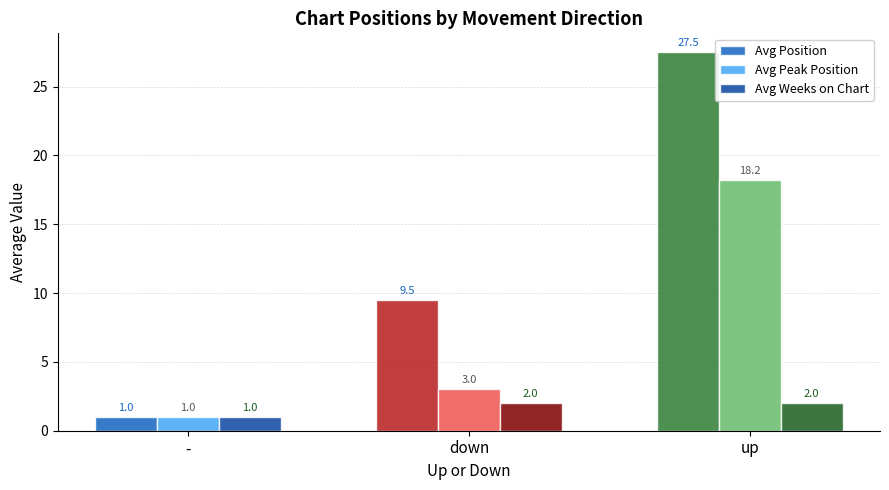

What is the label of the 1st bar from the right?

up